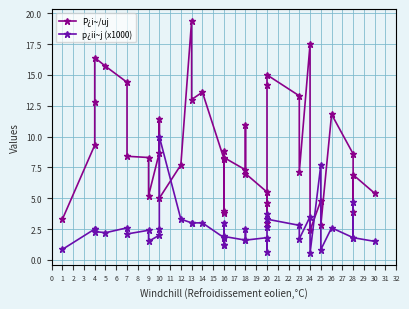

At which category is the sum across all series the highest?

13